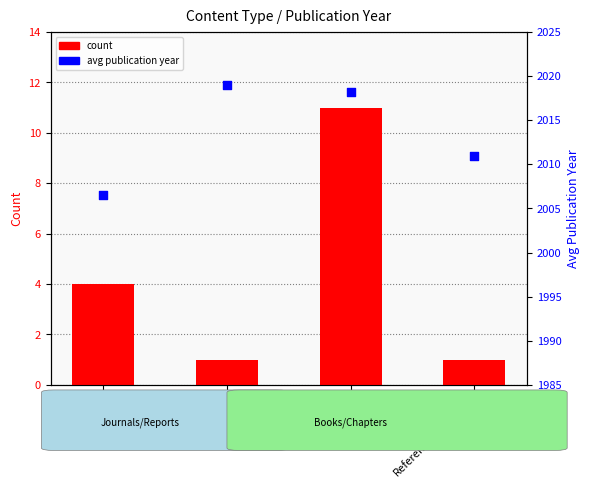

Which series contains the highest Y value?

avg publication year